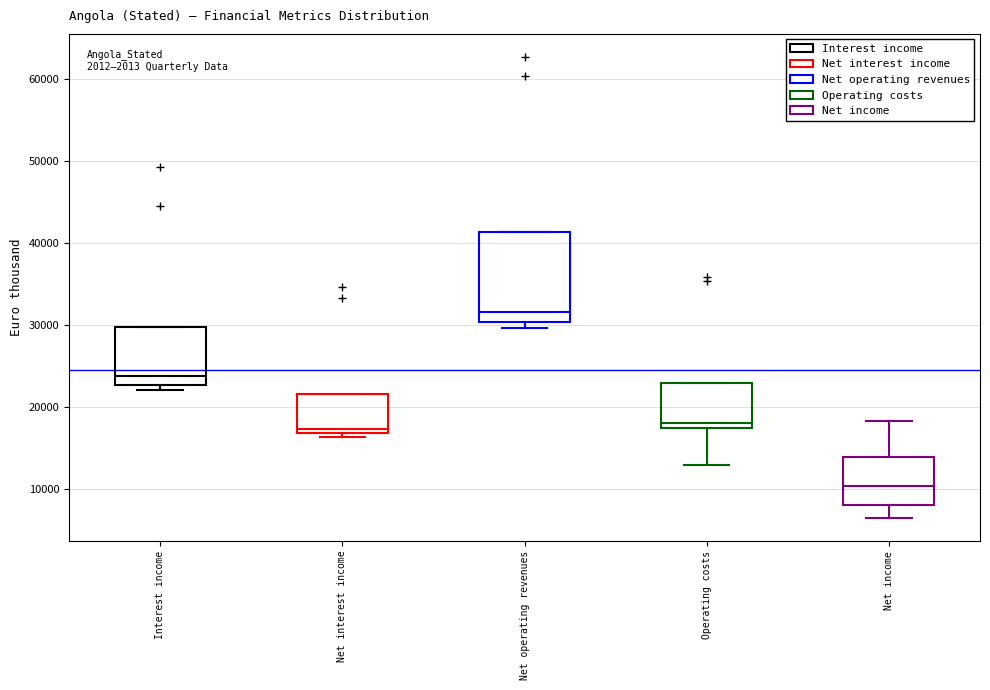

Which box's median line is the highest?

Net operating revenues